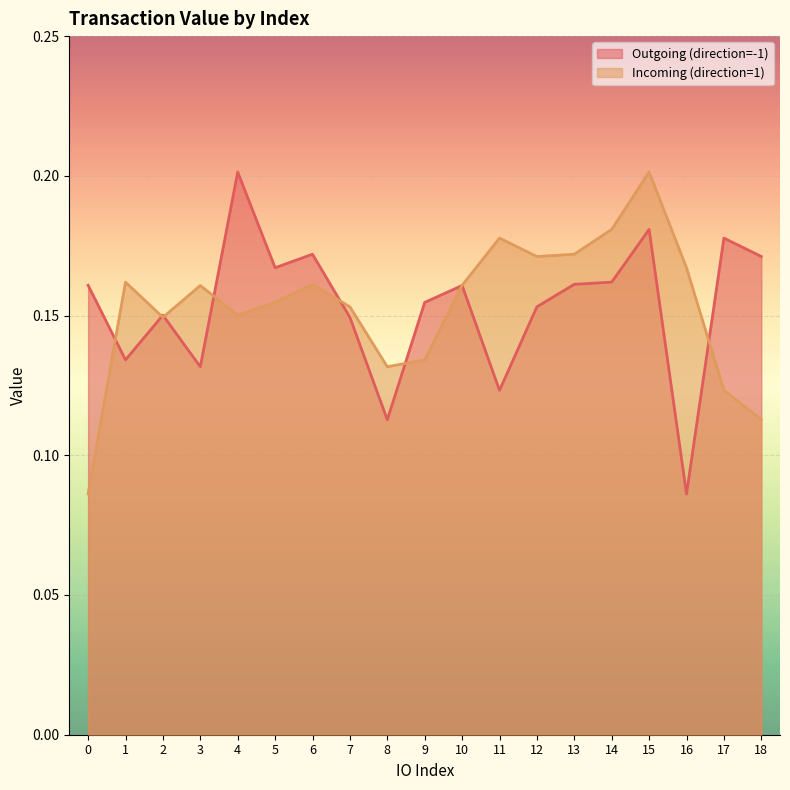

What is the sum of the Incoming (direction=1) values at 11 and 15?

0.4